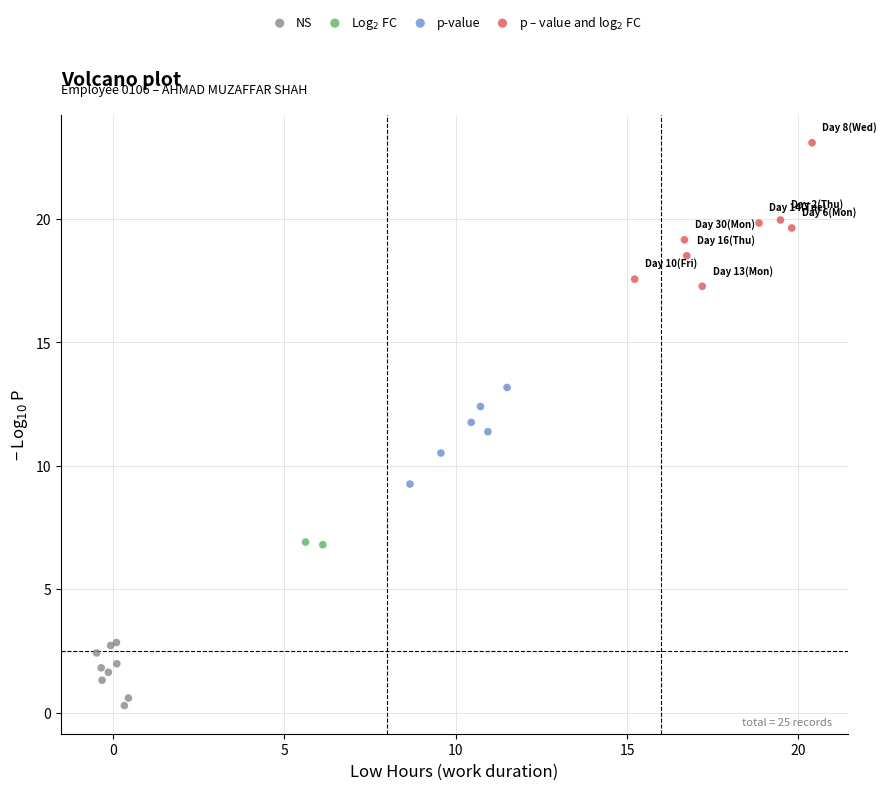

Which series reaches the maximum Y coordinate?

p – value and log$_2$ FC